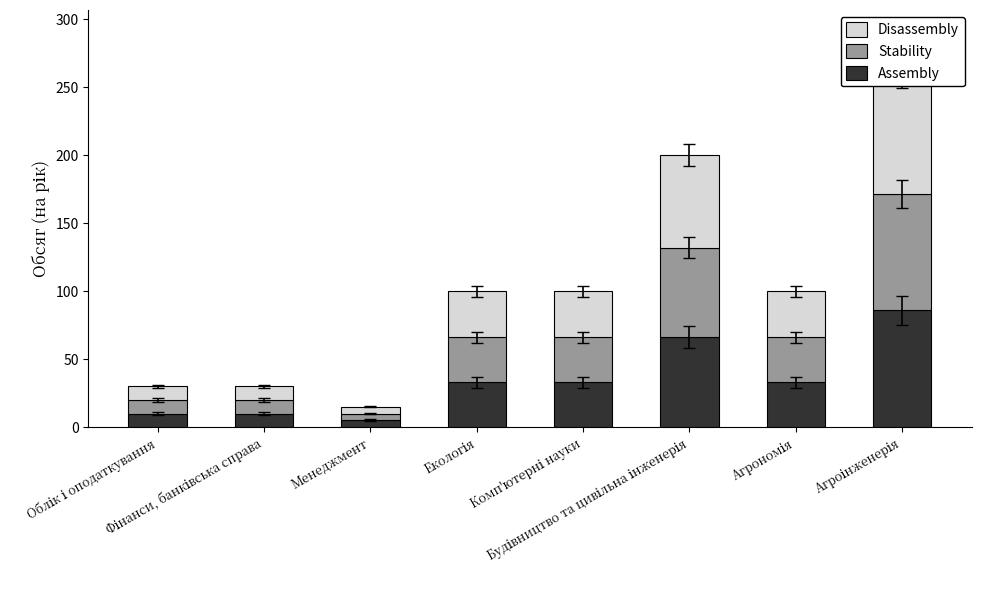

What is the difference between the Disassembly values at Фінанси, банківська справа and Комп'ютерні науки?

23.8